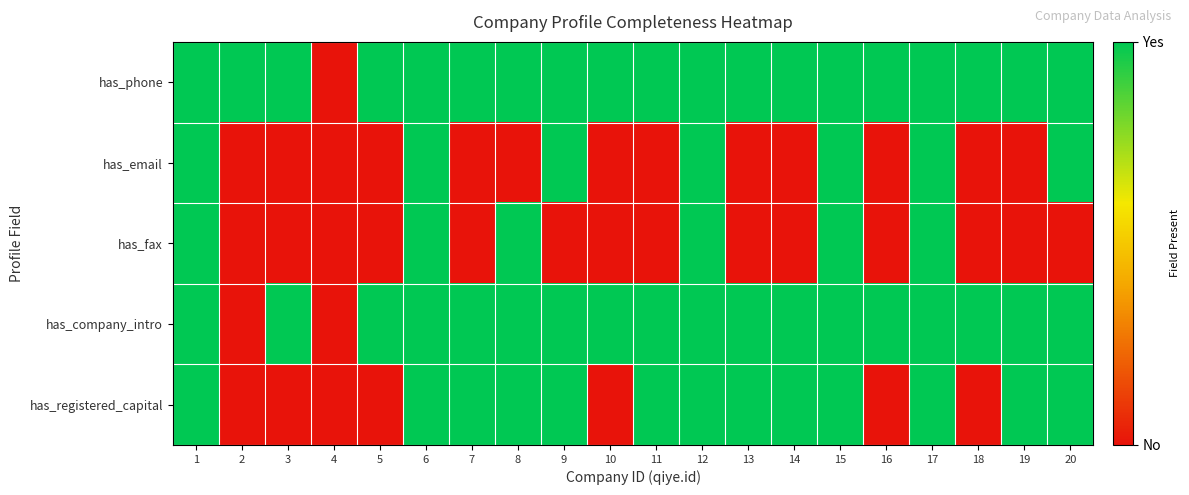

What is the maximum value shown in the chart?

1